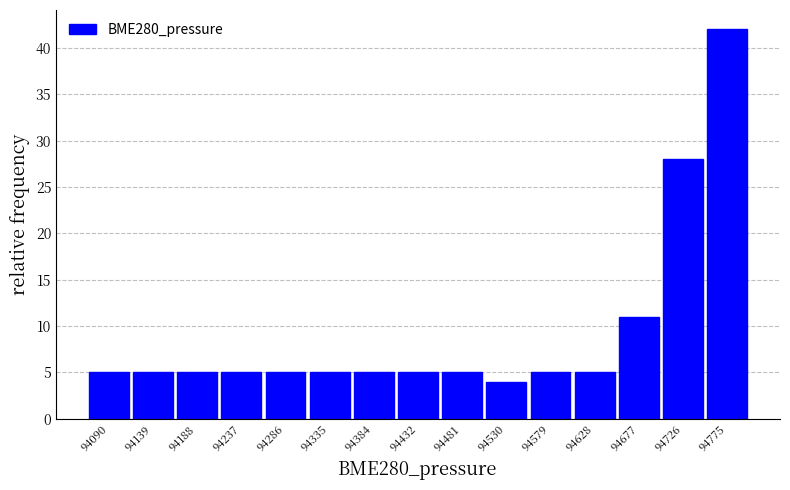

Reading left to right, list all the values displayed in this chart.

5	5	5	5	5	5	5	5	5	4	5	5	11	28	42